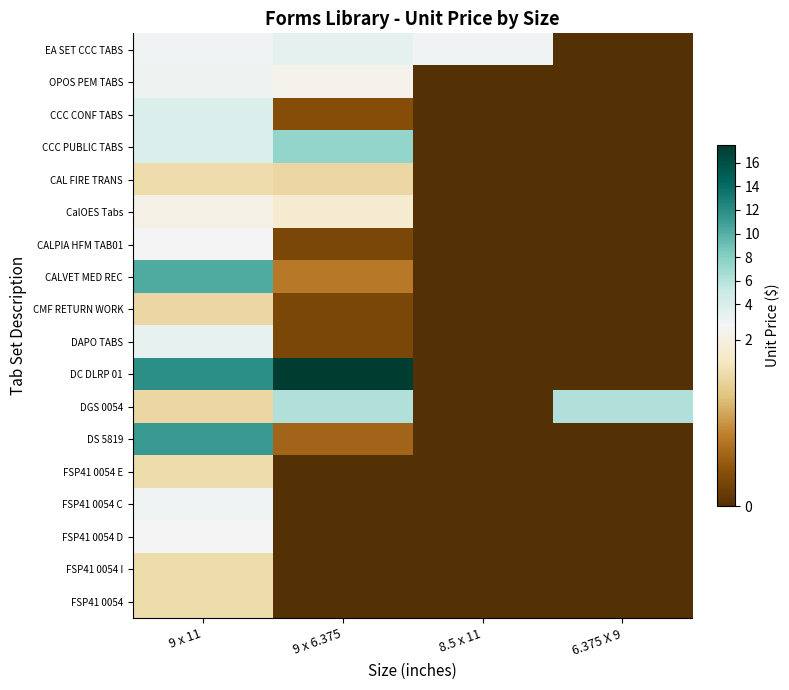

Reading left to right, transcribe all the data shown in this chart.

EA SET CCC TABS: 9 x 11=2.5	9 x 6.375=3.1	8.5 x 11=2.5	6.375 X 9=0.0
OPOS PEM TABS: 9 x 11=2.6	9 x 6.375=2.1	8.5 x 11=0.0	6.375 X 9=0.0
CCC CONF TABS: 9 x 11=3.9	9 x 6.375=0.4	8.5 x 11=0.0	6.375 X 9=0.0
CCC PUBLIC TABS: 9 x 11=3.9	9 x 6.375=7.3	8.5 x 11=0.0	6.375 X 9=0.0
CAL FIRE TRANS: 9 x 11=1.6	9 x 6.375=1.6	8.5 x 11=0.0	6.375 X 9=0.0
CalOES Tabs: 9 x 11=2.0	9 x 6.375=1.9	8.5 x 11=0.0	6.375 X 9=0.0
CALPIA HFM TAB01: 9 x 11=2.2	9 x 6.375=0.3	8.5 x 11=0.0	6.375 X 9=0.0
CALVET MED REC: 9 x 11=10.2	9 x 6.375=0.8	8.5 x 11=0.0	6.375 X 9=0.0
CMF RETURN WORK: 9 x 11=1.6	9 x 6.375=0.3	8.5 x 11=0.0	6.375 X 9=0.0
DAPO TABS: 9 x 11=3.1	9 x 6.375=0.3	8.5 x 11=0.0	6.375 X 9=0.0
DC DLRP 01: 9 x 11=11.8	9 x 6.375=17.5	8.5 x 11=0.0	6.375 X 9=0.0
DGS 0054: 9 x 11=1.6	9 x 6.375=6.2	8.5 x 11=0.0	6.375 X 9=6.2
DS 5819: 9 x 11=11.2	9 x 6.375=0.6	8.5 x 11=0.0	6.375 X 9=0.0
FSP41 0054 E: 9 x 11=1.6	9 x 6.375=0.0	8.5 x 11=0.0	6.375 X 9=0.0
FSP41 0054 C: 9 x 11=2.5	9 x 6.375=0.0	8.5 x 11=0.0	6.375 X 9=0.0
FSP41 0054 D: 9 x 11=2.2	9 x 6.375=0.0	8.5 x 11=0.0	6.375 X 9=0.0
FSP41 0054 I: 9 x 11=1.6	9 x 6.375=0.0	8.5 x 11=0.0	6.375 X 9=0.0
FSP41 0054: 9 x 11=1.6	9 x 6.375=0.0	8.5 x 11=0.0	6.375 X 9=0.0